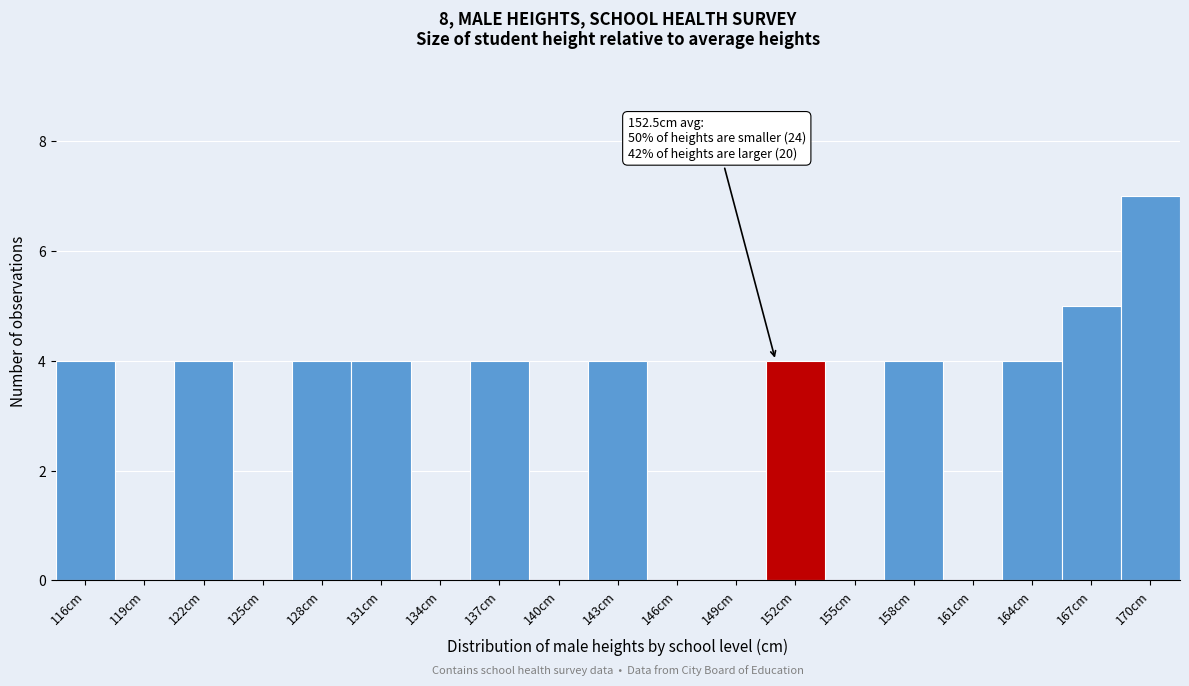

Reading left to right, transcribe all the data shown in this chart.

116cm=4	119cm=0	122cm=4	125cm=0	128cm=4	131cm=4	134cm=0	137cm=4	140cm=0	143cm=4	146cm=0	149cm=0	152cm=4	155cm=0	158cm=4	161cm=0	164cm=4	167cm=5	170cm=7